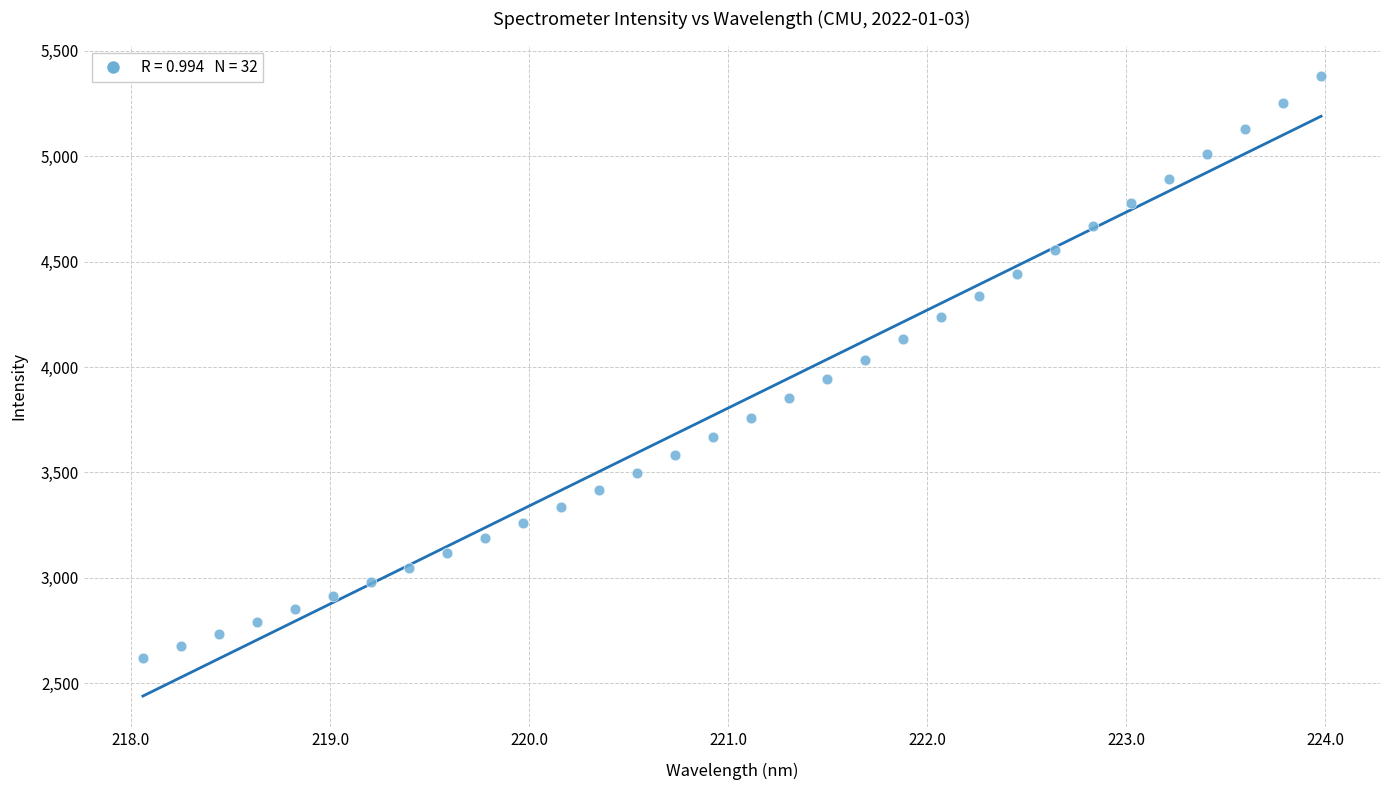

What is the range of Y values (max minus min)?

2754.8